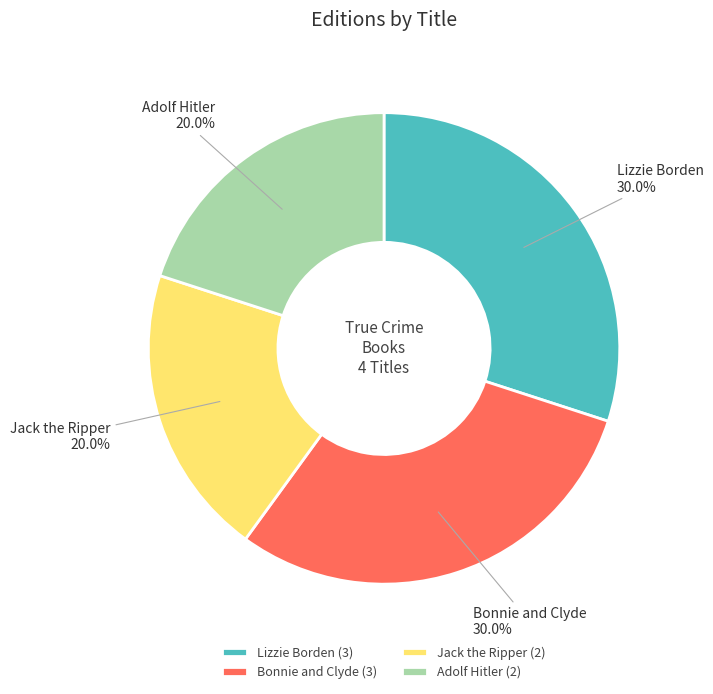

What percentage do Adolf Hitler and Bonnie and Clyde together represent?

50.0%